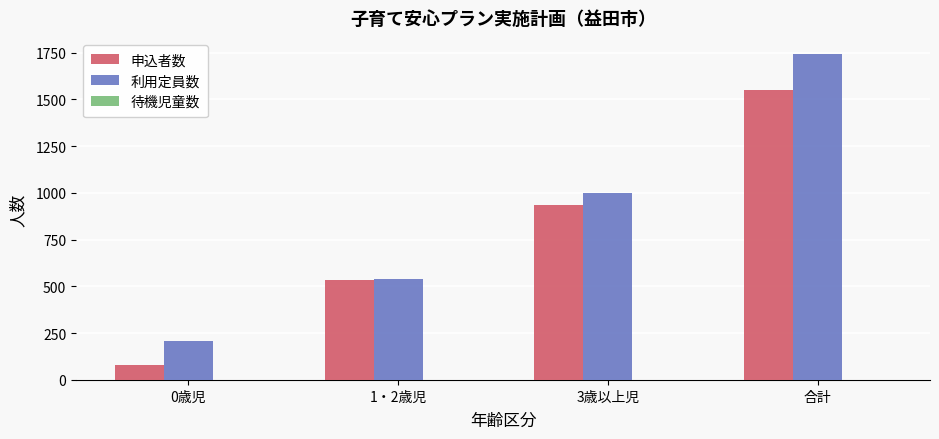

The 利用定員数 series shows 758 at 1・2歳児. True or false?

False